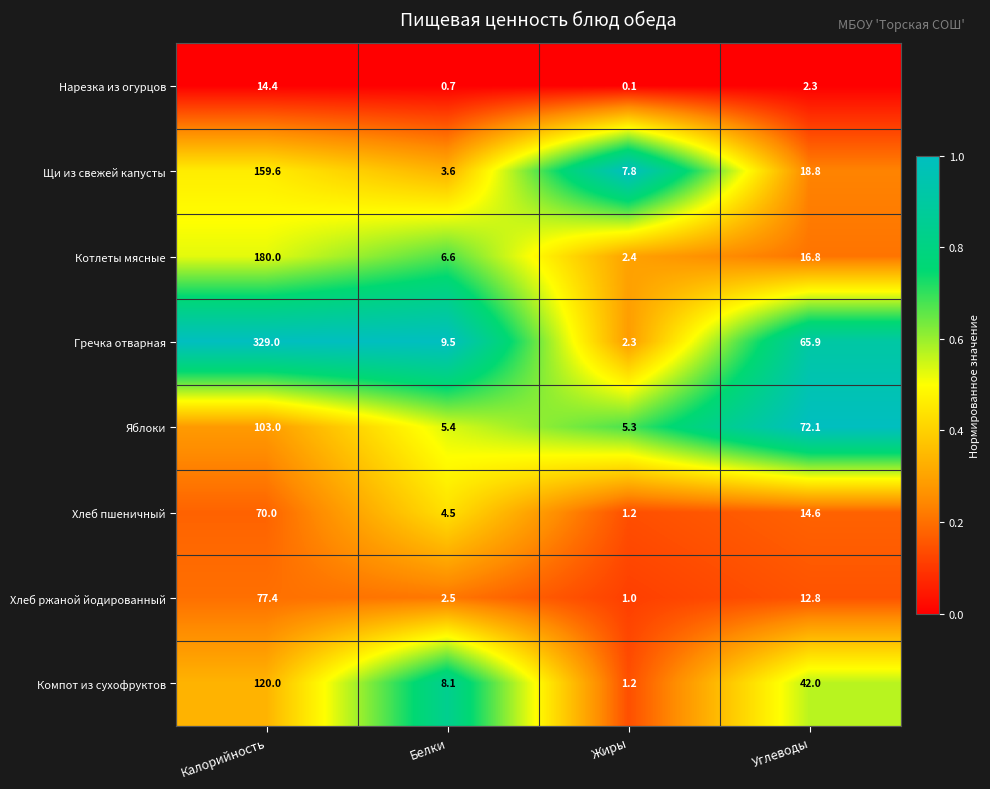

What is the difference between the second highest and second lowest values in the Щи из свежей капусты series?

11.0